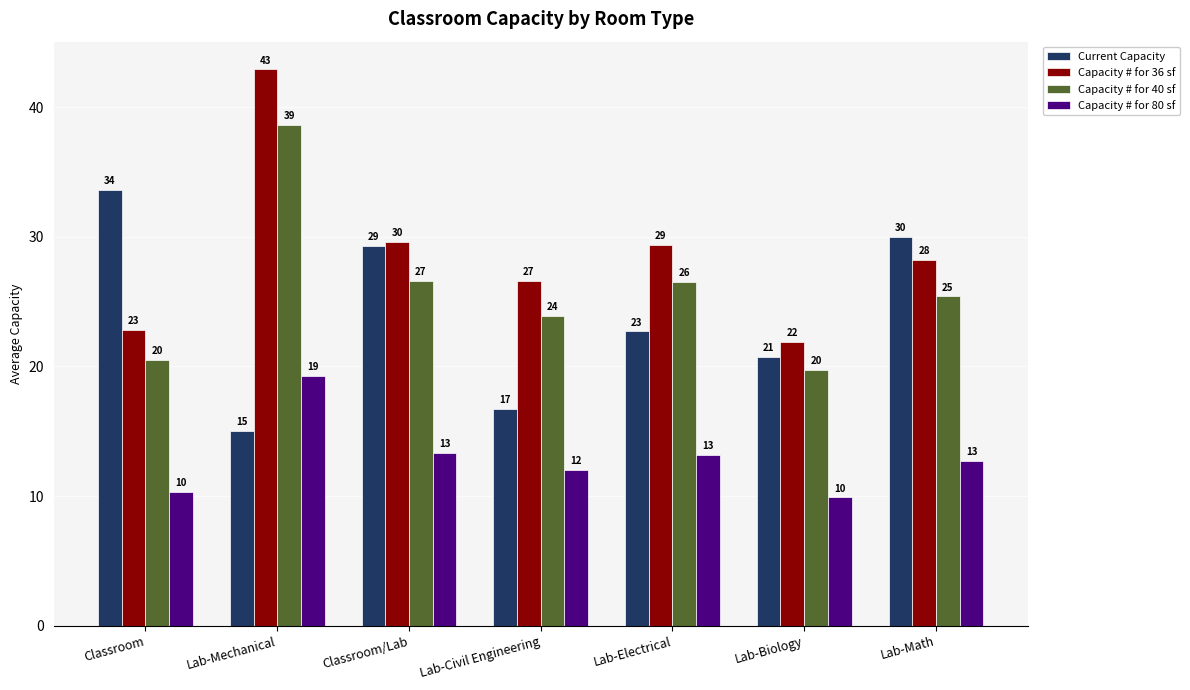

Does the chart contain any negative values?

No